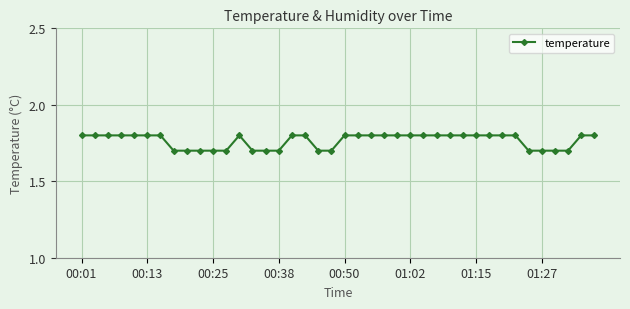

What is the value of the 17th point from the left?

1.8